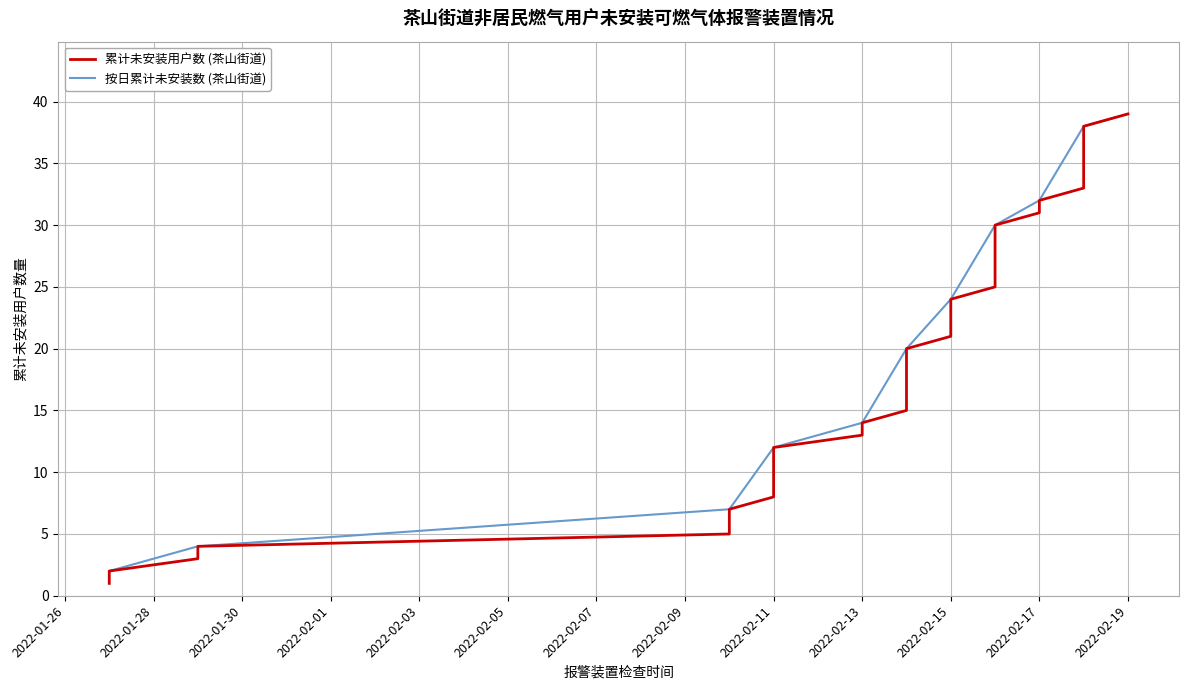

What is the difference between the second highest and minimum values?

37